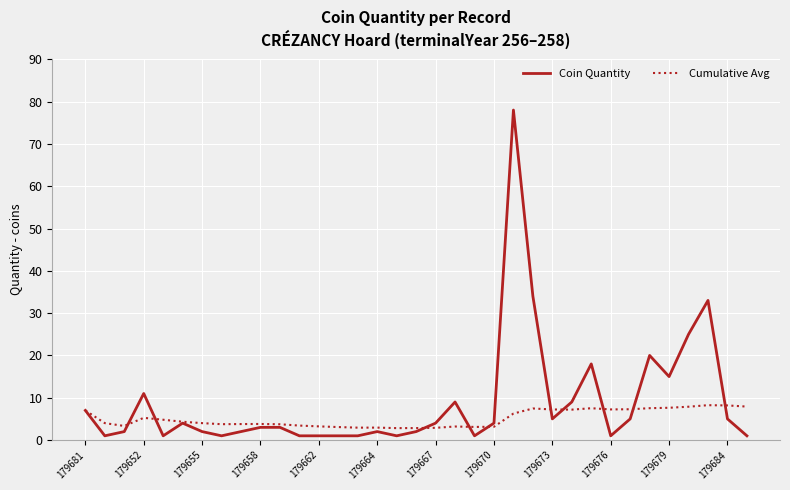

Which series has the largest total across all categories?

Coin Quantity